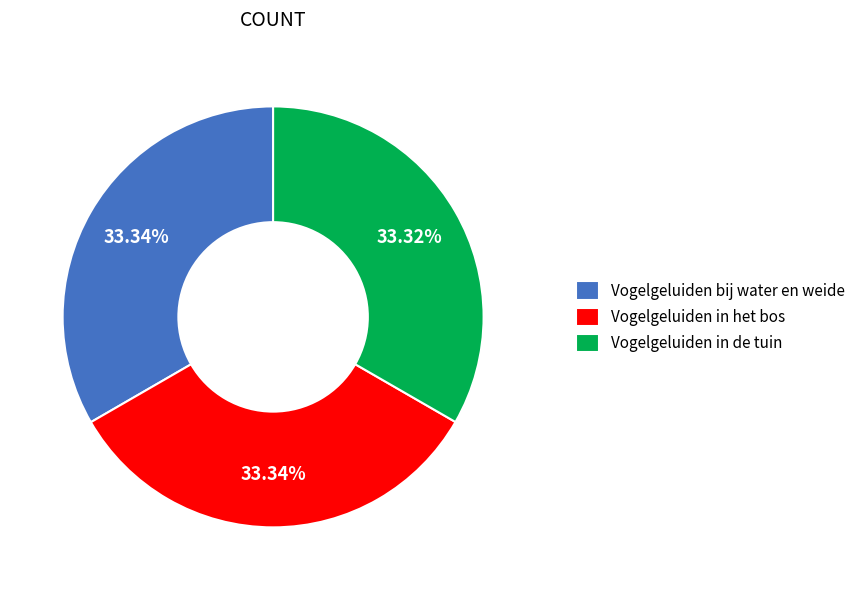

True or false: Vogelgeluiden bij water en weide accounts for 22% of the total.

False